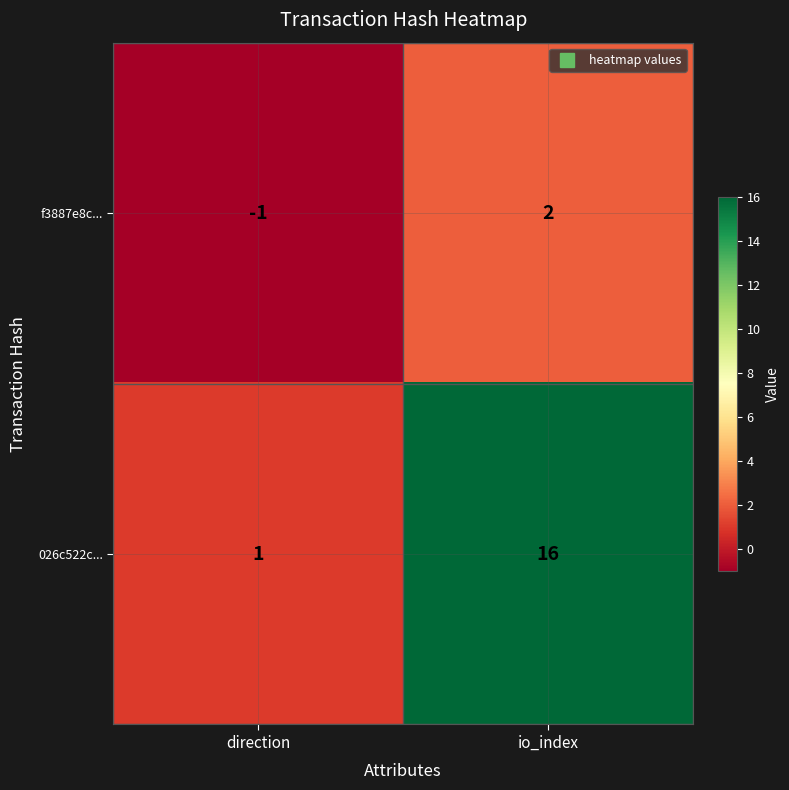

Reading left to right, transcribe all the data shown in this chart.

f3887e8c...: direction=-1	io_index=2
026c522c...: direction=1	io_index=16